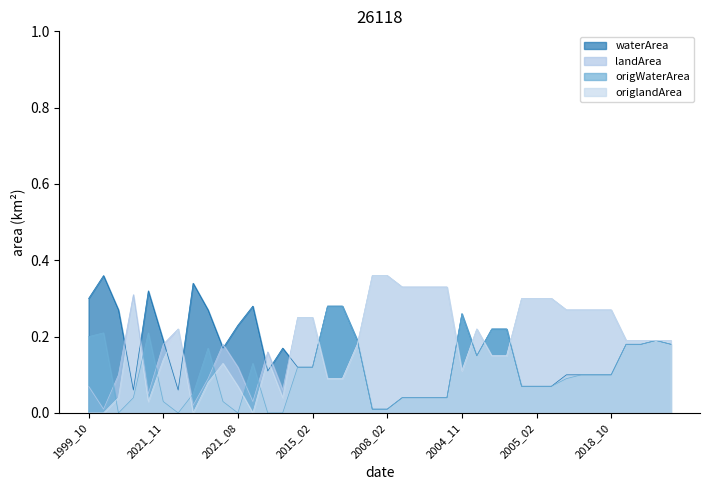

Reading left to right, extract all data points from this chart.

waterArea: 0.3	0.4	0.3	0.1	0.3	0.2	0.1	0.3	0.3	0.2	0.2	0.3	0.1	0.2	0.1	0.1	0.3	0.3	0.2	0.0	0.0	0.0	0.0	0.0	0.0	0.3	0.1	0.2	0.2	0.1	0.1	0.1	0.1	0.1	0.1	0.1	0.2	0.2	0.2	0.2
landArea: 0.1	0.0	0.1	0.3	0.1	0.2	0.2	0.0	0.1	0.2	0.1	0.0	0.2	0.1	0.2	0.2	0.1	0.1	0.2	0.4	0.4	0.3	0.3	0.3	0.3	0.1	0.2	0.1	0.1	0.3	0.3	0.3	0.3	0.3	0.3	0.3	0.2	0.2	0.2	0.2
origWaterArea: 0.2	0.2	0.0	0.0	0.2	0.0	0.0	0.1	0.2	0.0	0.0	0.1	0.0	0.0	0.1	0.1	0.3	0.3	0.2	0.0	0.0	0.0	0.0	0.0	0.0	0.3	0.1	0.2	0.2	0.1	0.1	0.1	0.1	0.1	0.1	0.1	0.2	0.2	0.2	0.2
origlandArea: 0.0	0.0	0.0	0.3	0.0	0.1	0.2	0.0	0.1	0.1	0.1	0.0	0.1	0.0	0.2	0.2	0.1	0.1	0.2	0.4	0.4	0.3	0.3	0.3	0.3	0.1	0.2	0.1	0.1	0.3	0.3	0.3	0.3	0.3	0.3	0.3	0.2	0.2	0.2	0.2